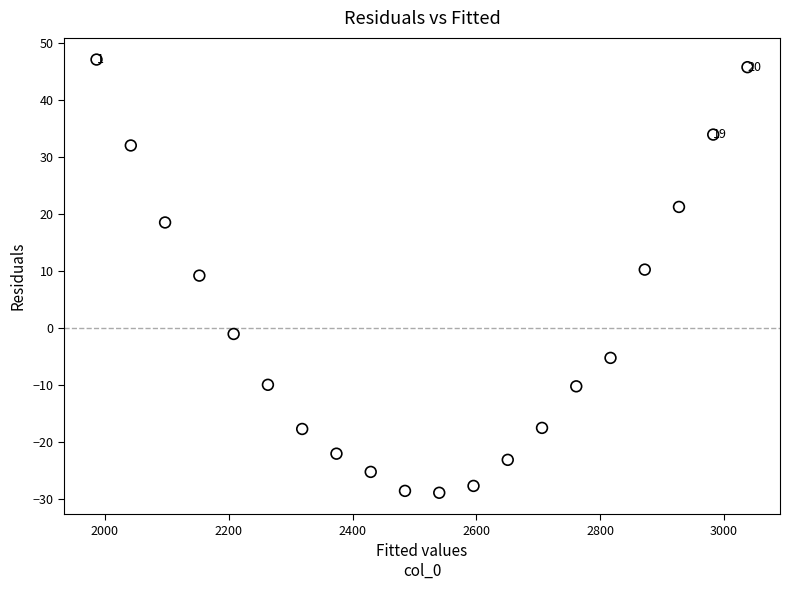

What is the range of Y values (max minus min)?

76.1